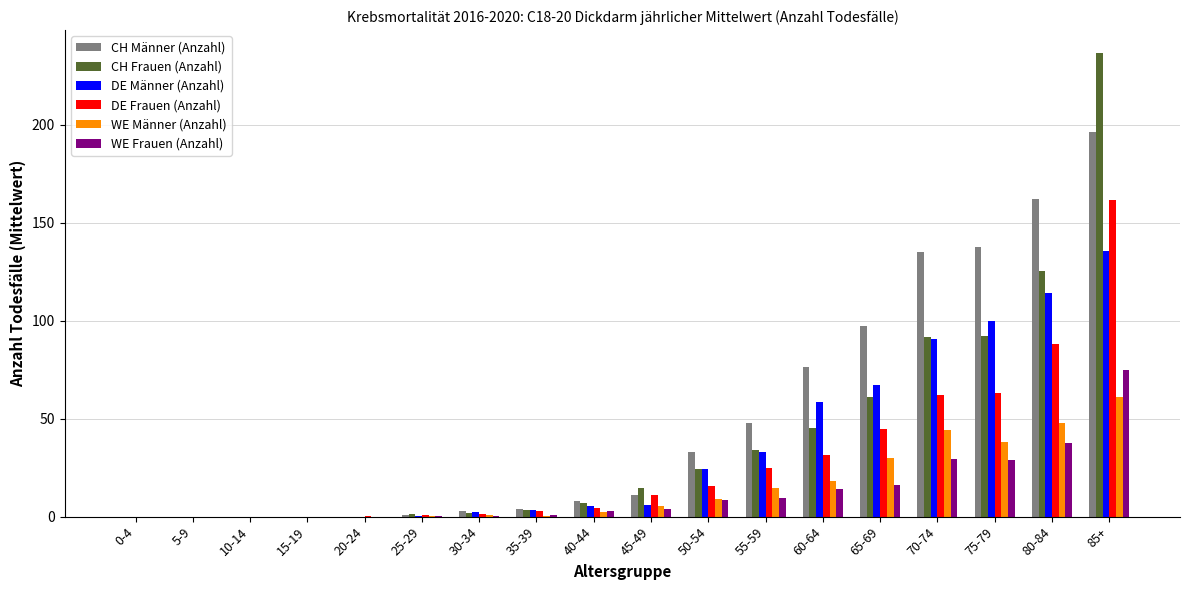

At which category is the sum across all series the highest?

85+